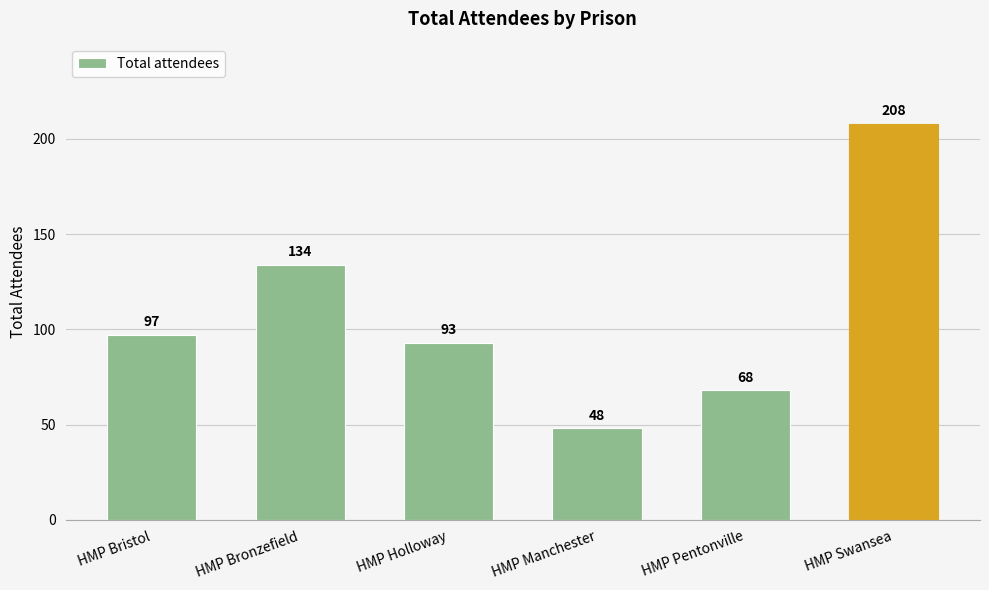

Read the value at HMP Pentonville.

68